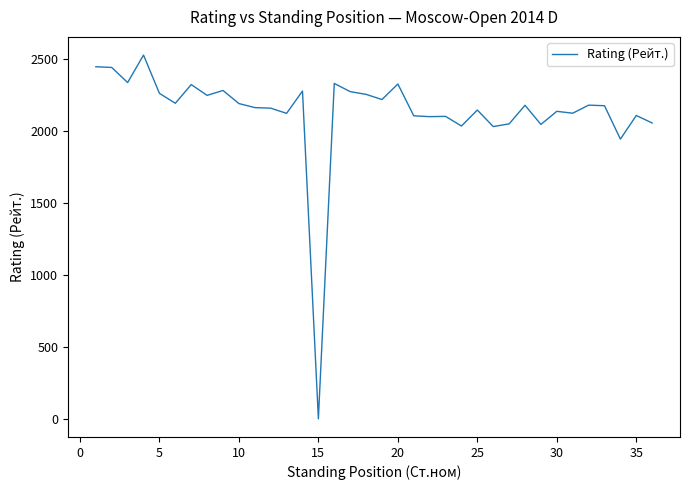

What is the maximum value shown in the chart?

2528